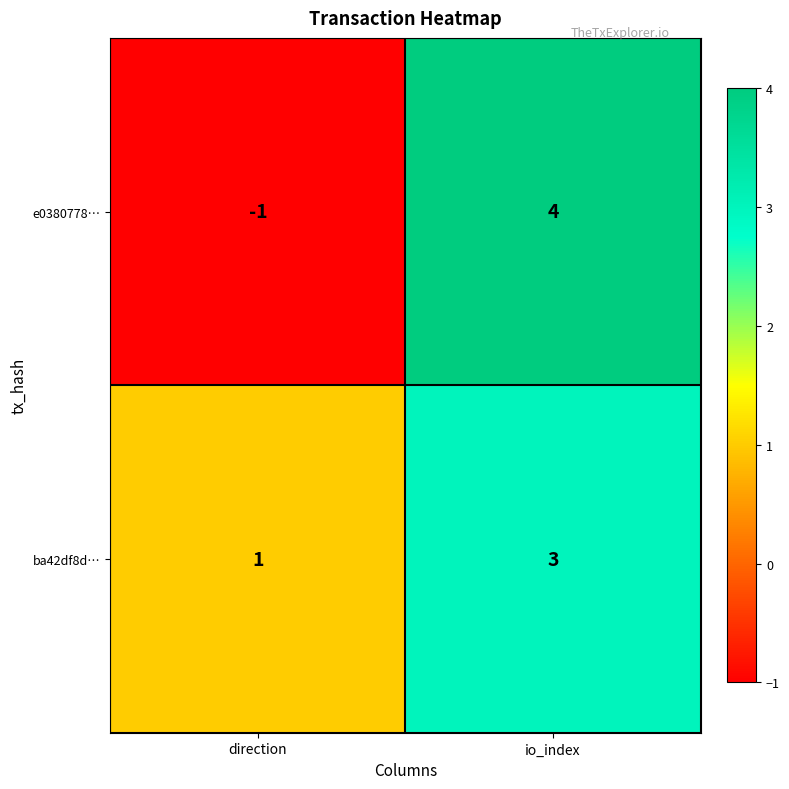

What is the sum of the ba42df8d… values at direction and io_index?

4